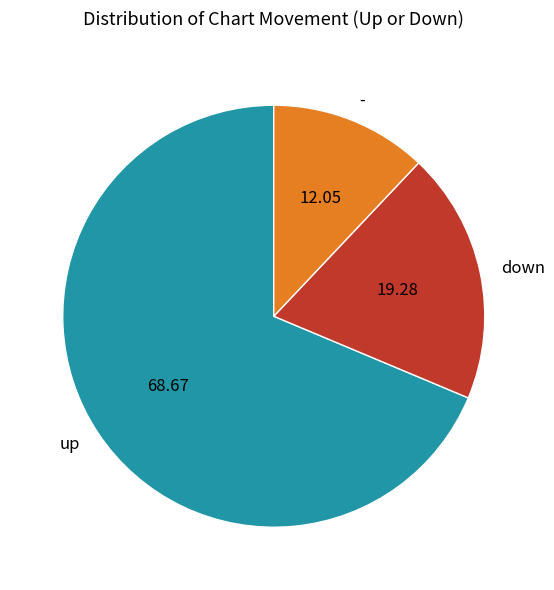

Which slice represents more than half of the pie?

up